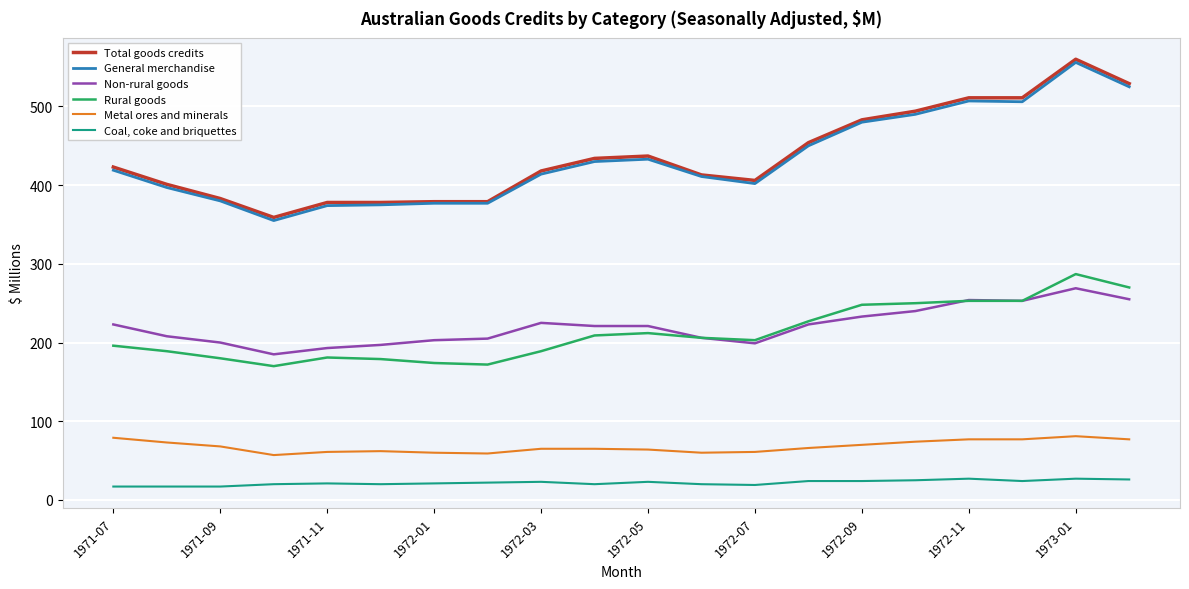

True or false: Metal ores and minerals and Rural goods intersect in this chart.

False